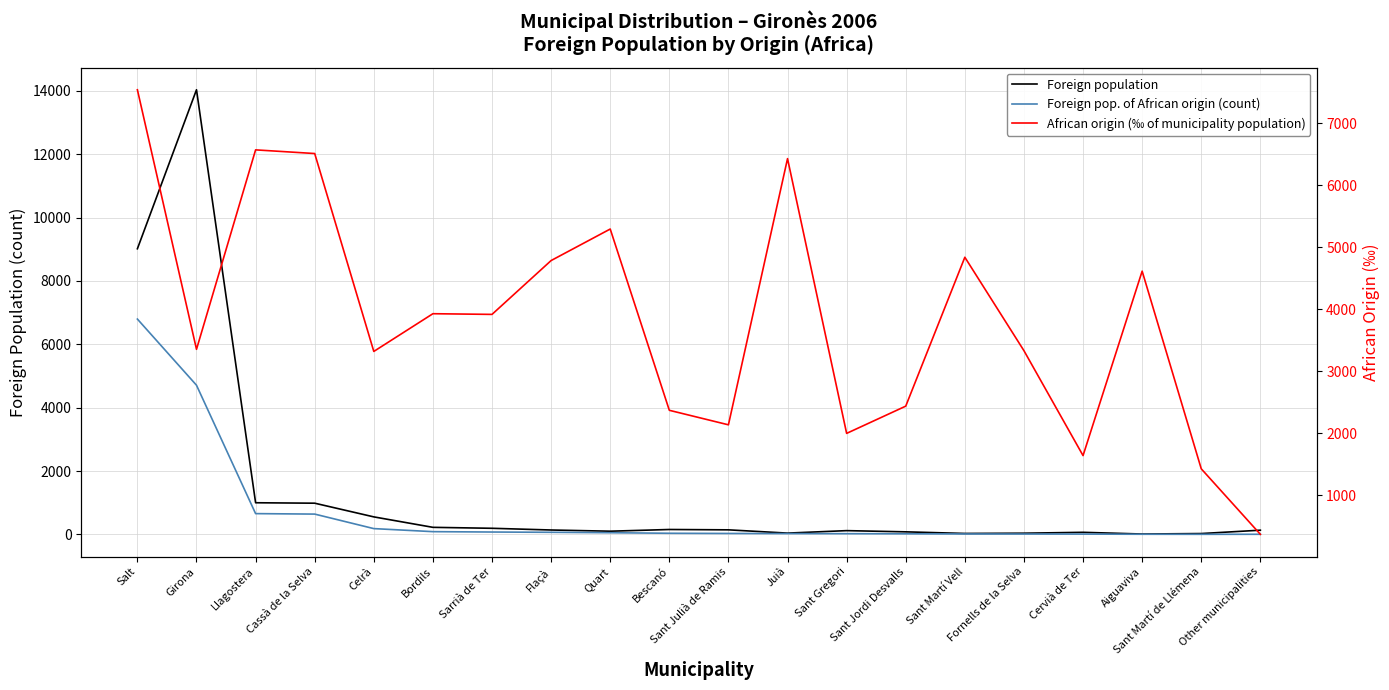

What is the label of the 12th point from the left?

Juià